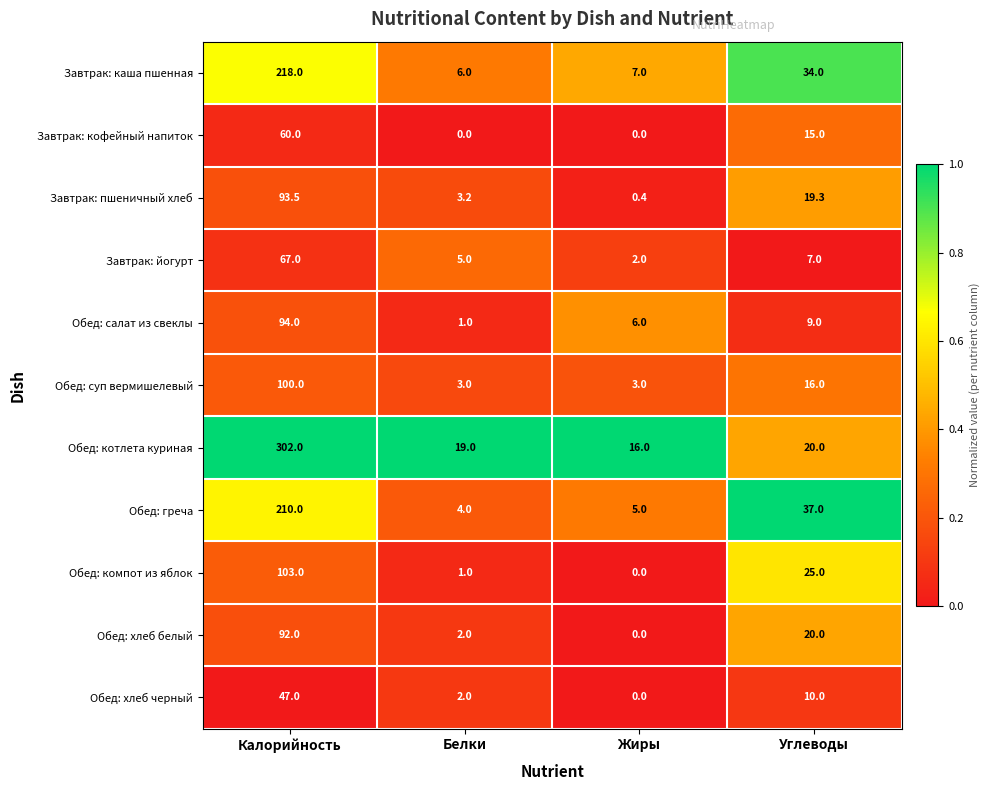

What is the sum of the Обед: салат из свеклы values at Углеводы and Жиры?

15.0